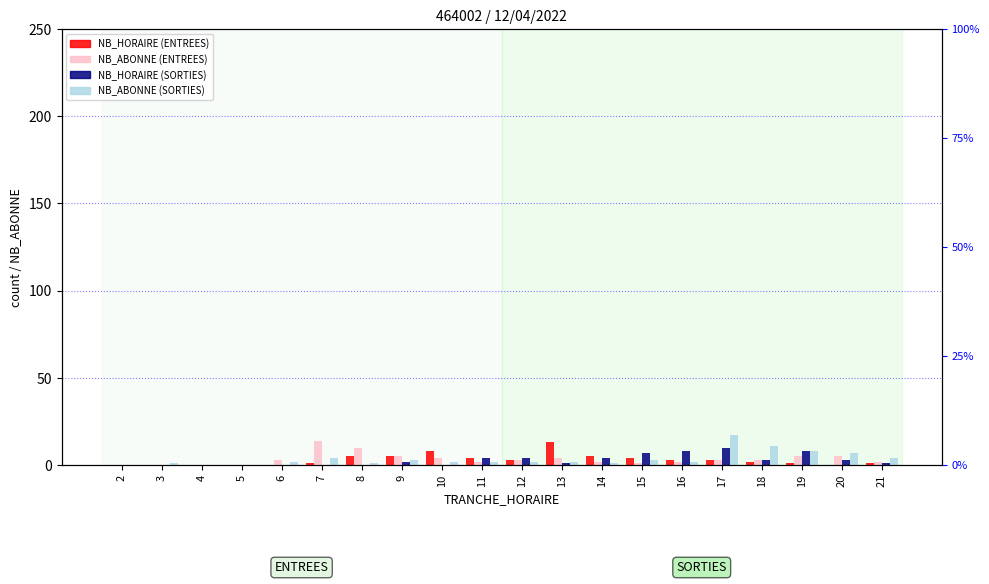

How many distinct data groups are displayed?

4